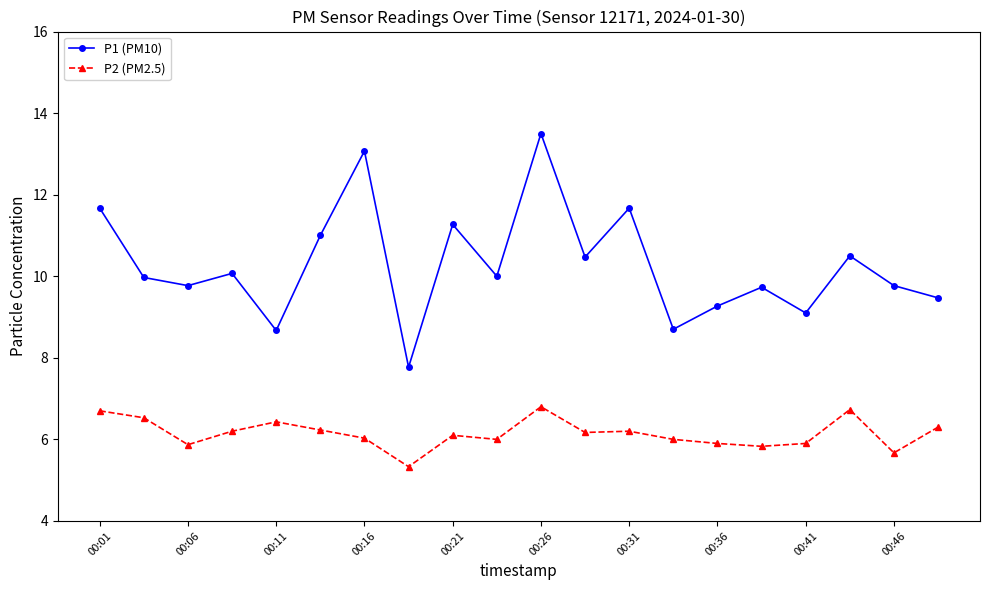

True or false: P2 (PM2.5) has more than 1 points higher than both neighbors.

True